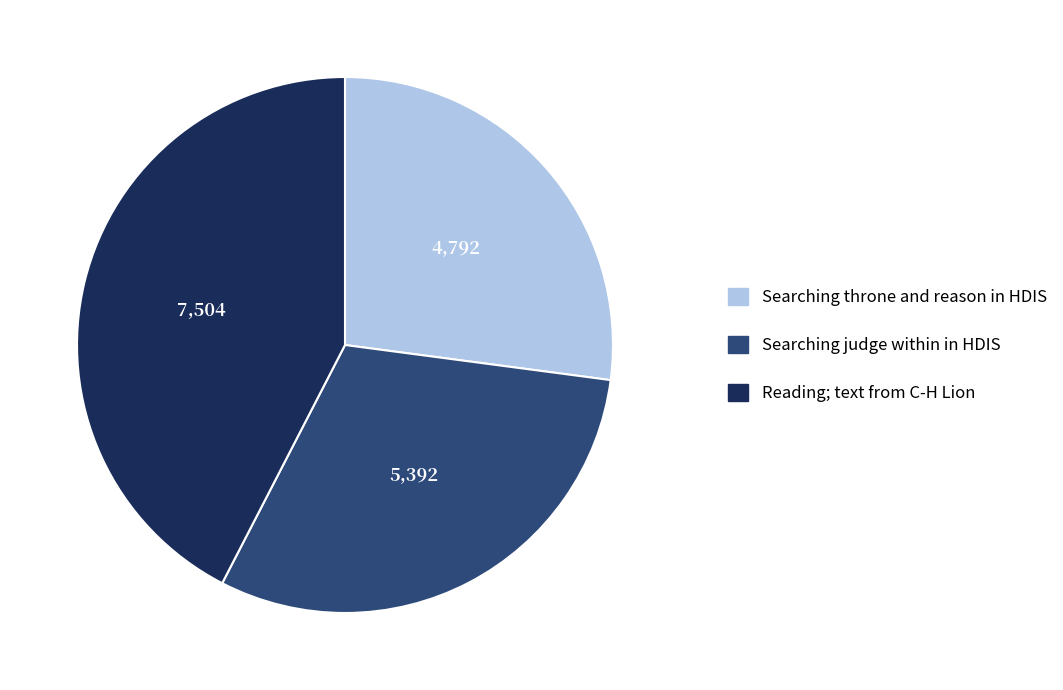

Combined, do Reading; text from C-H Lion and Searching judge within in HDIS account for over 50%?

Yes